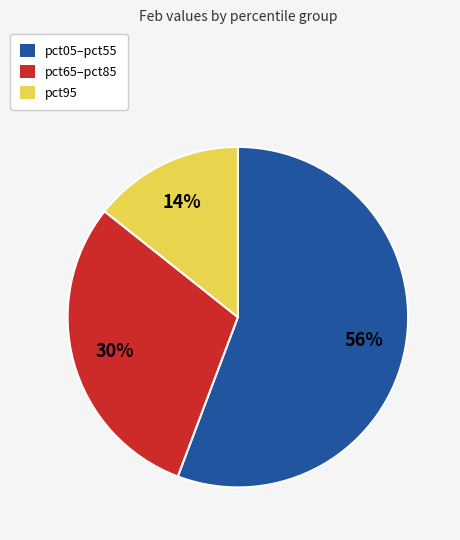

To the nearest percent, what is the average slice percentage?

33%